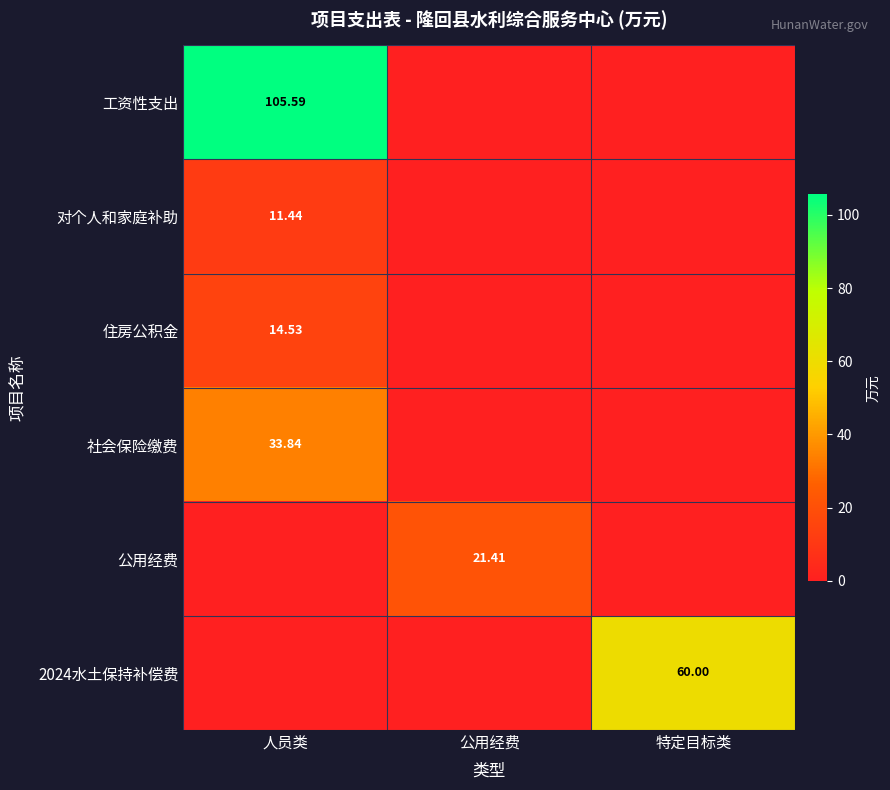

What is the average value of the 住房公积金 series?

4.8